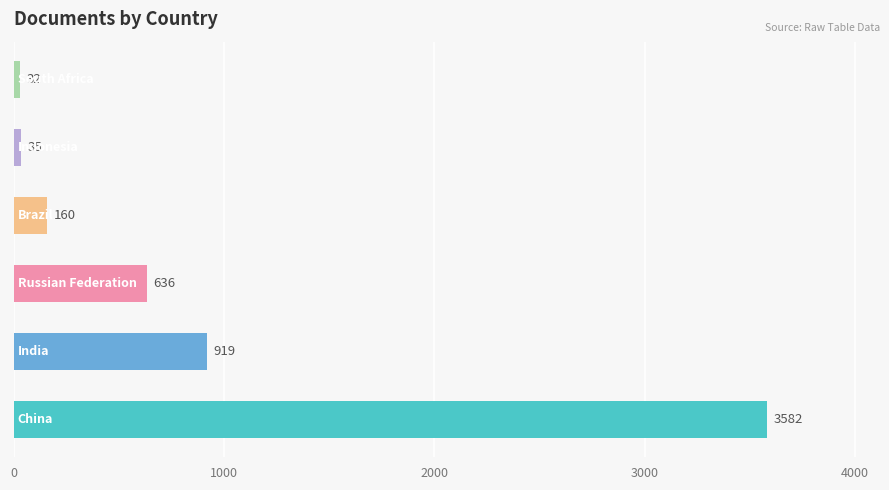

What is the difference between the maximum and minimum values?

3550